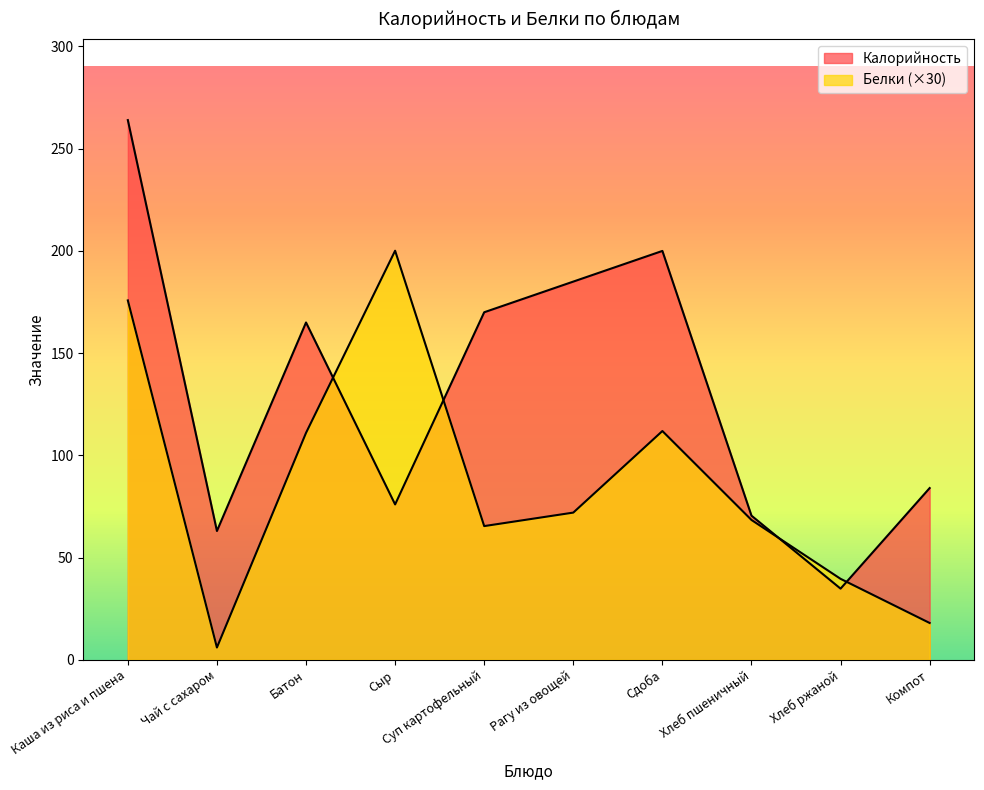

What is the maximum value for Калорийность?

264.0